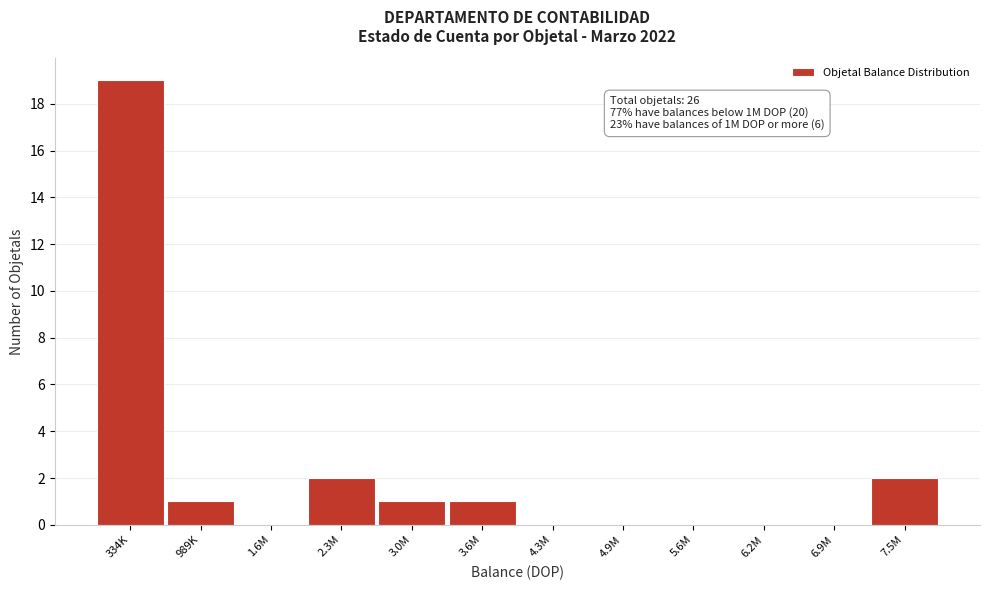

Reading right to left, list all the values displayed in this chart.

7.5M=2	6.9M=0	6.2M=0	5.6M=0	4.9M=0	4.3M=0	3.6M=1	3.0M=1	2.3M=2	1.6M=0	989K=1	334K=19